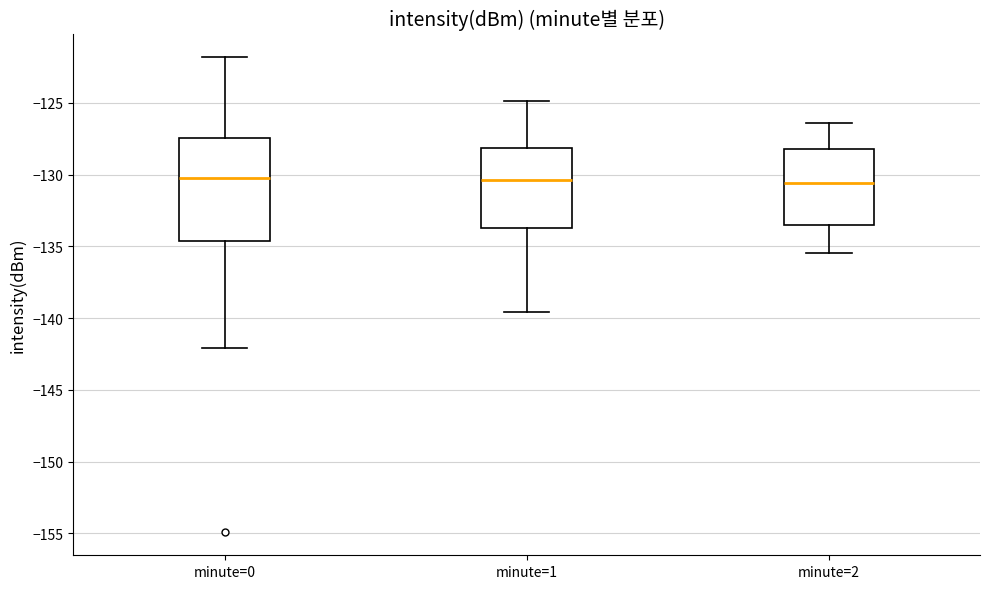

Reading left to right, transcribe this box plot: for each box, give where its median line is, the range the box spans, and where its two whiskers end, as read against the y-axis. The values are not printed on the chart, so give them approximately, as read against the axis.

minute=0: median -130.0, box -134.5 to -127.5, whiskers -142.0 to -122.0
minute=1: median -130.5, box -133.5 to -128.0, whiskers -139.5 to -125.0
minute=2: median -130.5, box -133.5 to -128.0, whiskers -135.5 to -126.5